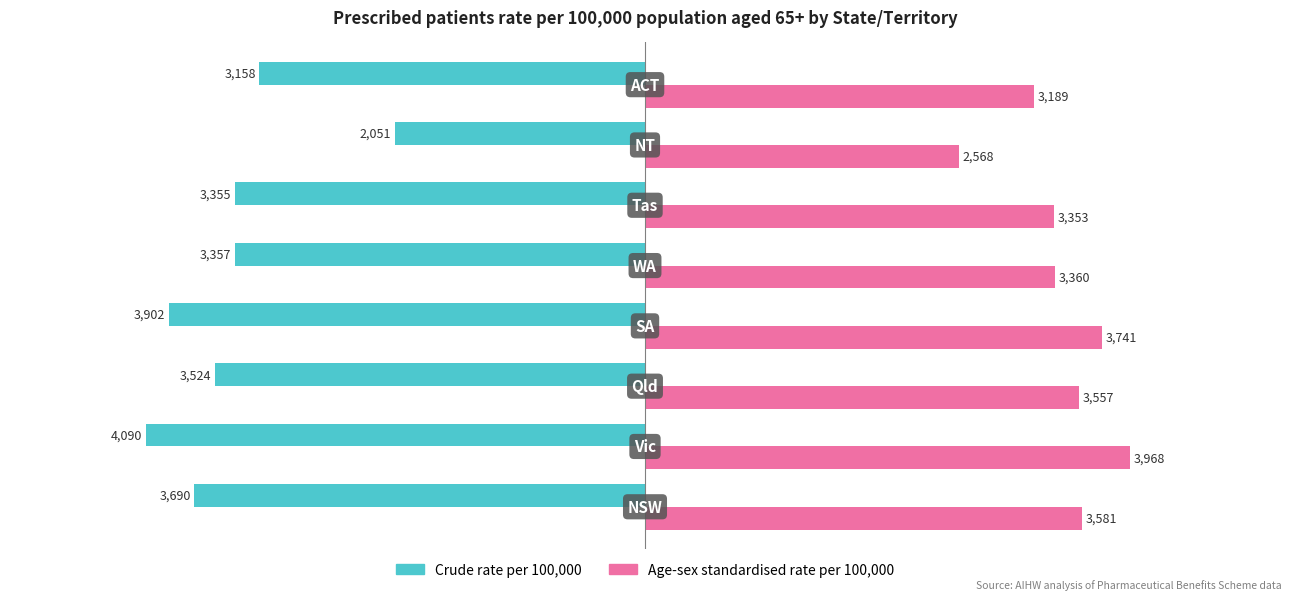

What is the sum of all Crude rate per 100,000 values?

-27127